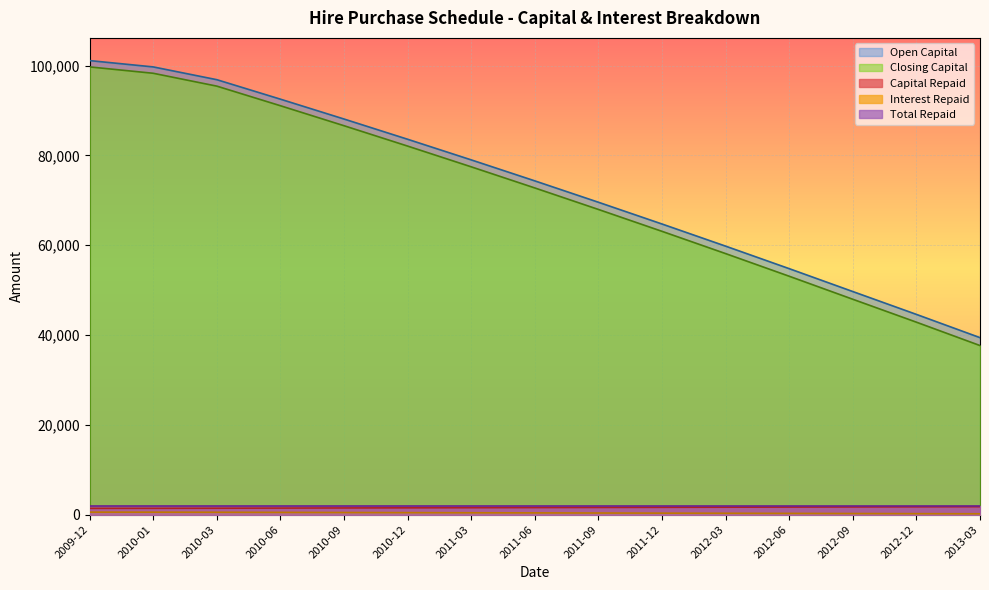

Is the value of Closing Capital at 2009-12 greater than the value of Total Repaid at 2011-12?

Yes